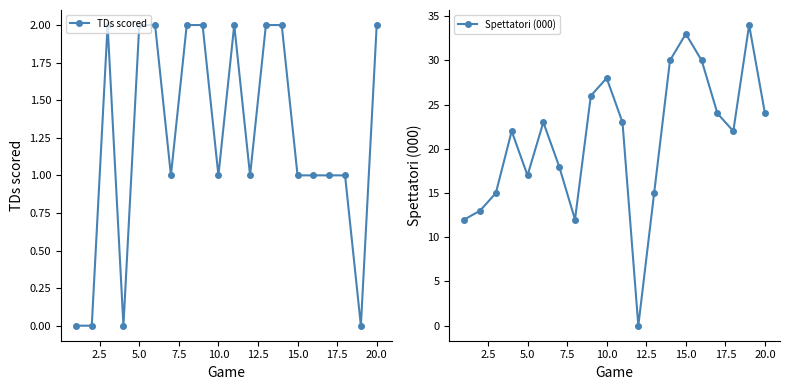

The value of TDs scored at 20.0 is 2. True or false?

True